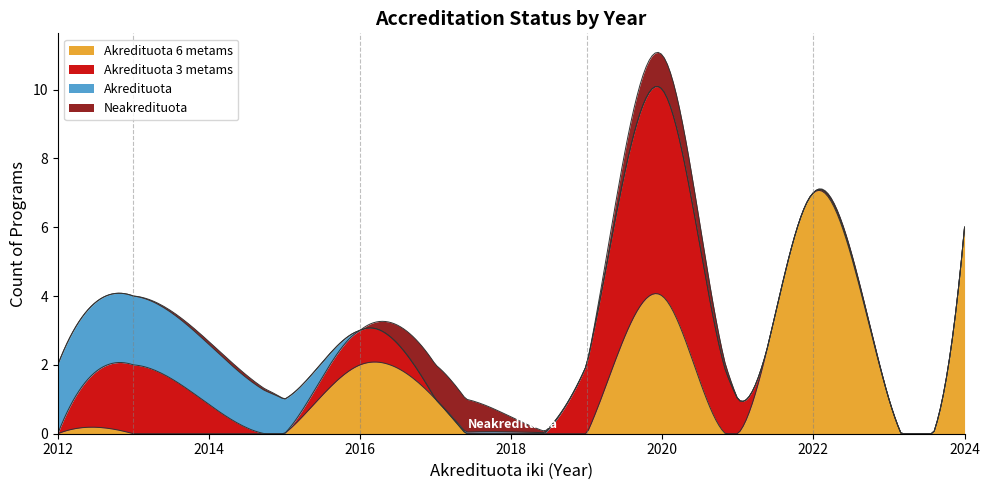

Which series has the largest total across all categories?

Akredituota 6 metams